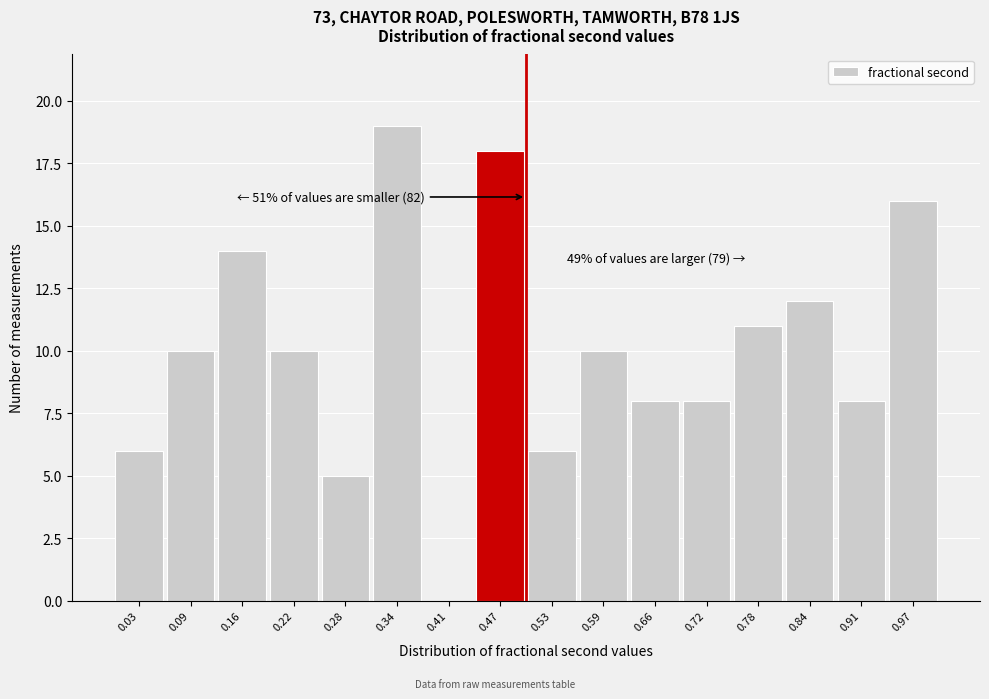

Over which range of the x-axis is the bar tallest?

0.31 to 0.38